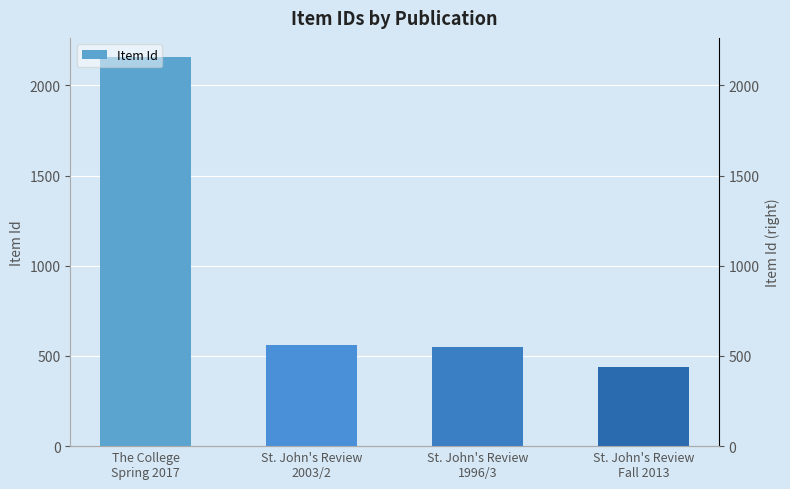

True or false: the data shows 606 at St. John's Review
Fall 2013.

False